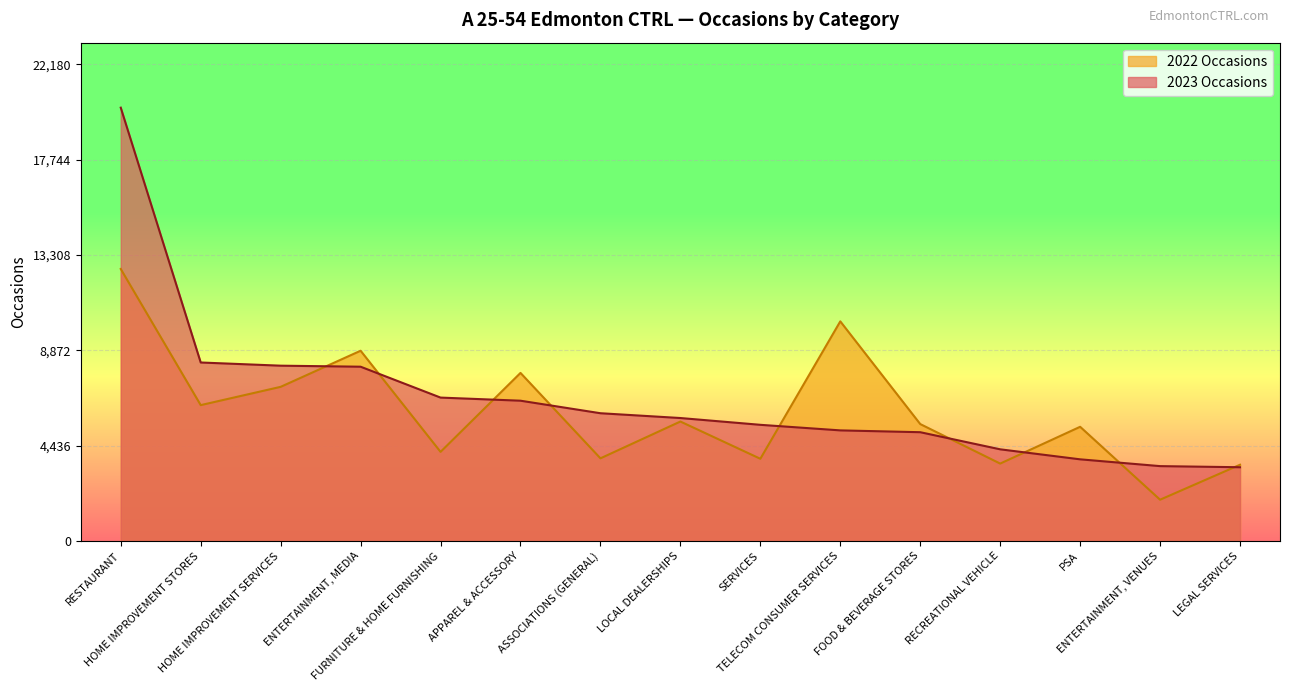

Which series has the widest spread of values?

2023 Occasions